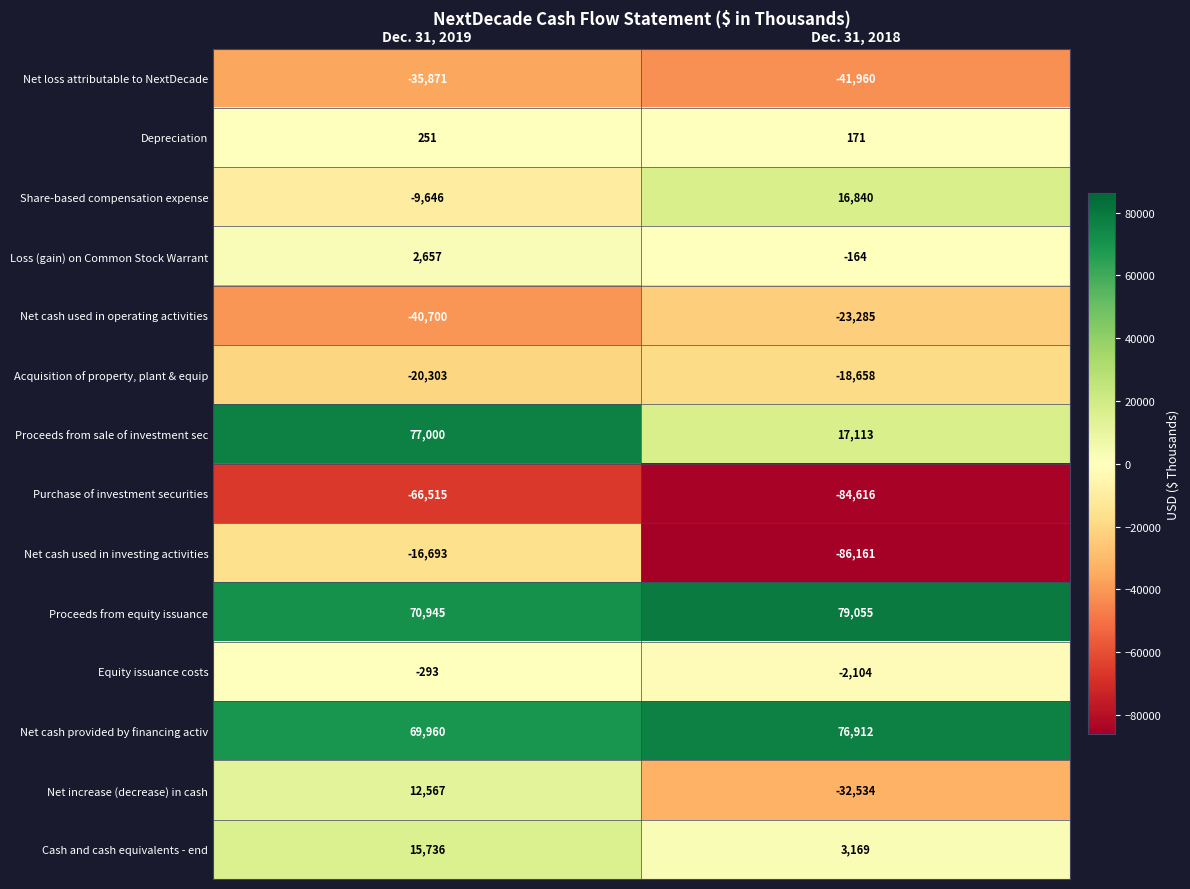

What is the total value across all series at Dec. 31, 2019?

59095